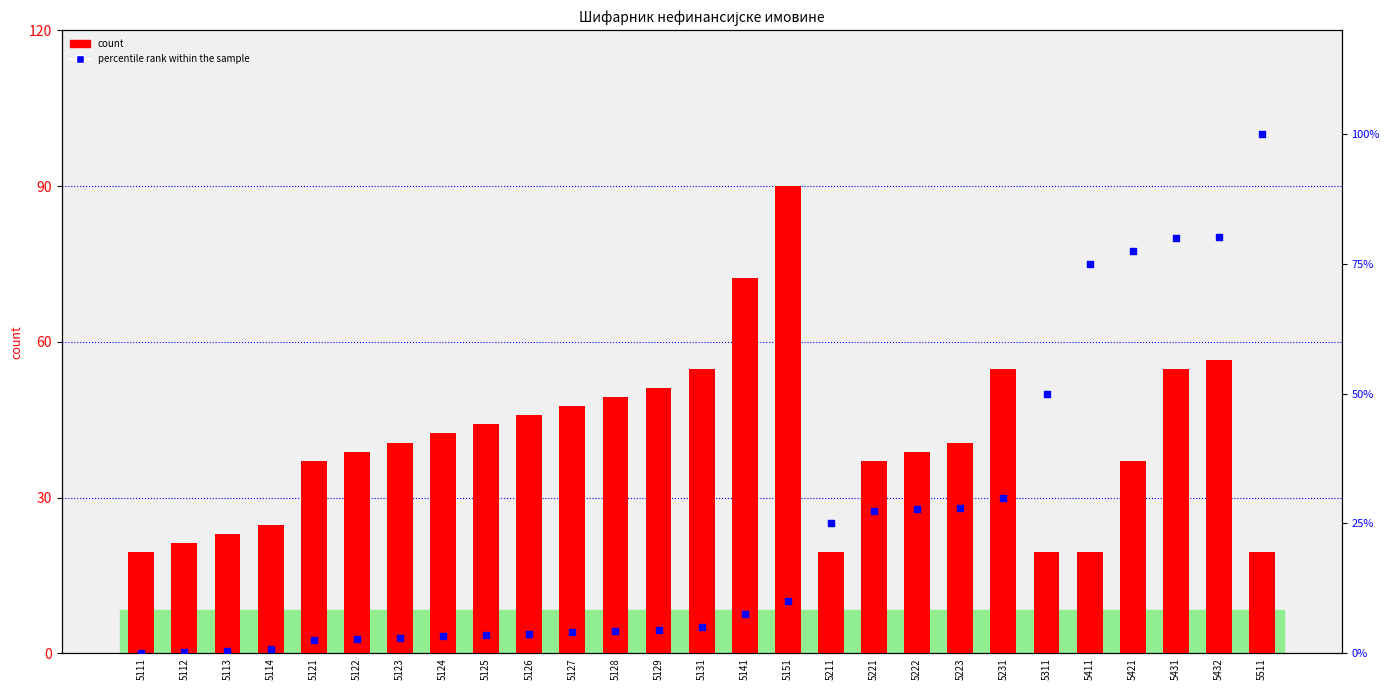

What are all the series names shown in the legend?

count, percentile rank within the sample